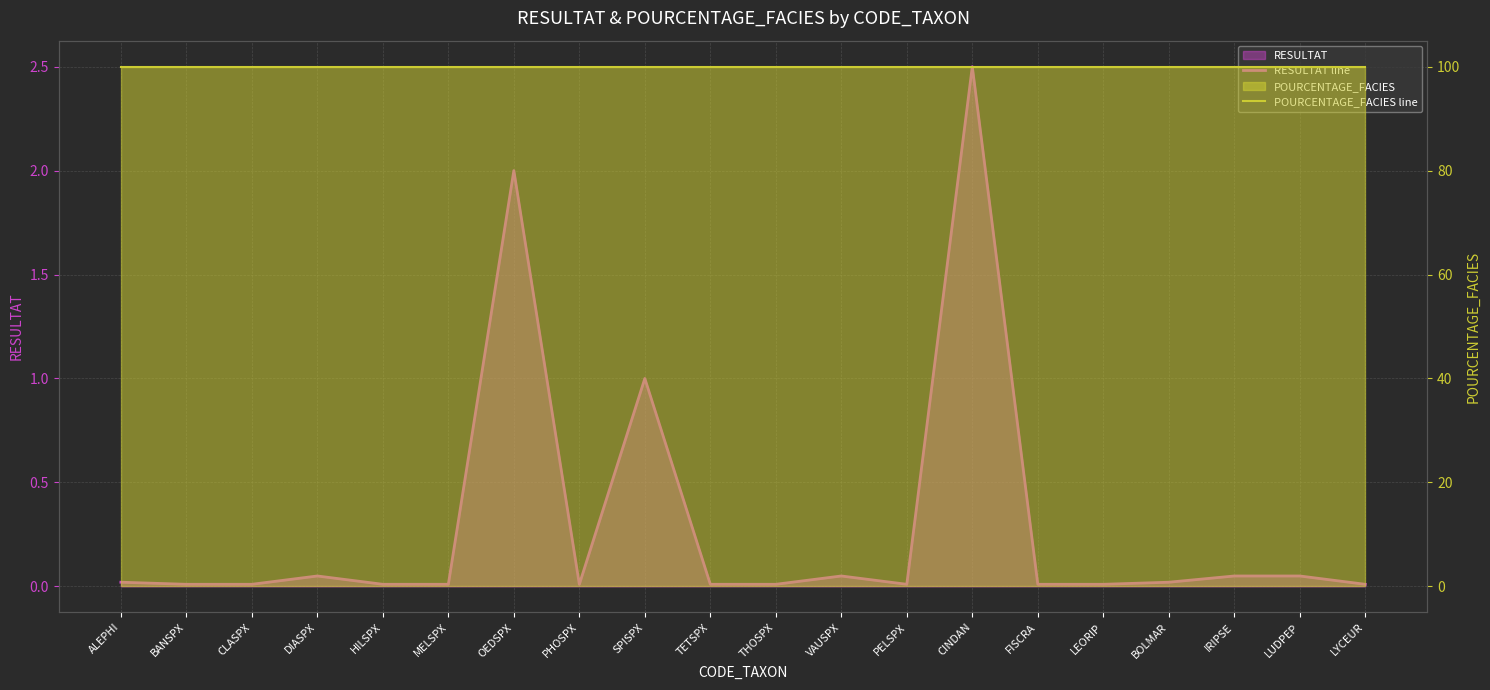

What is the label of the 20th point from the left?

LYCEUR